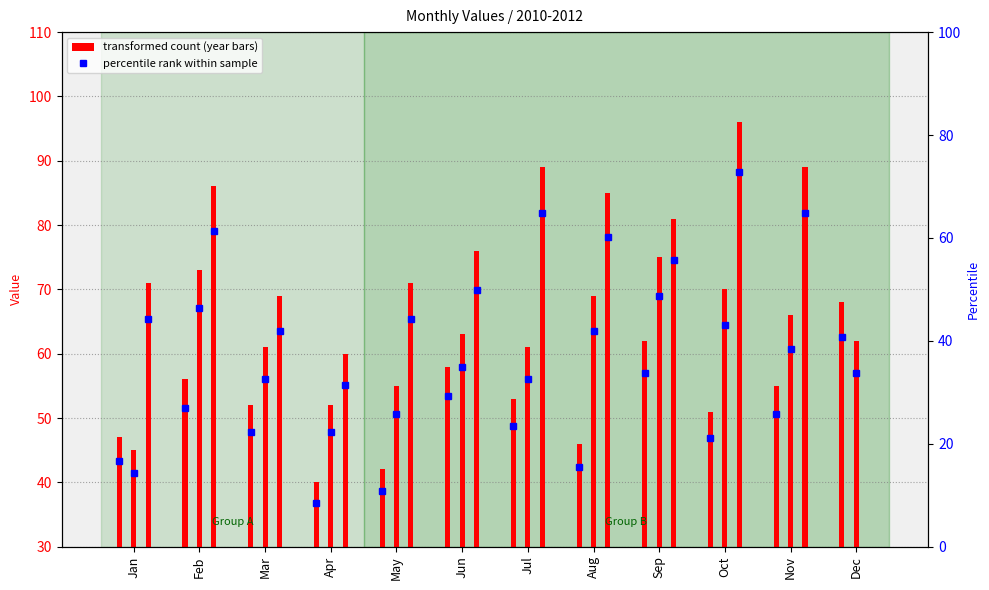

Reading left to right, what are all the values shown in this chart?

2010: Jan=47	Feb=56	Mar=52	Apr=40	May=42	Jun=58	Jul=53	Aug=46	Sep=62	Oct=51	Nov=55	Dec=68
2011: Jan=45	Feb=73	Mar=61	Apr=52	May=55	Jun=63	Jul=61	Aug=69	Sep=75	Oct=70	Nov=66	Dec=62
2012: Jan=71	Feb=86	Mar=69	Apr=60	May=71	Jun=76	Jul=89	Aug=85	Sep=81	Oct=96	Nov=89	Dec=0